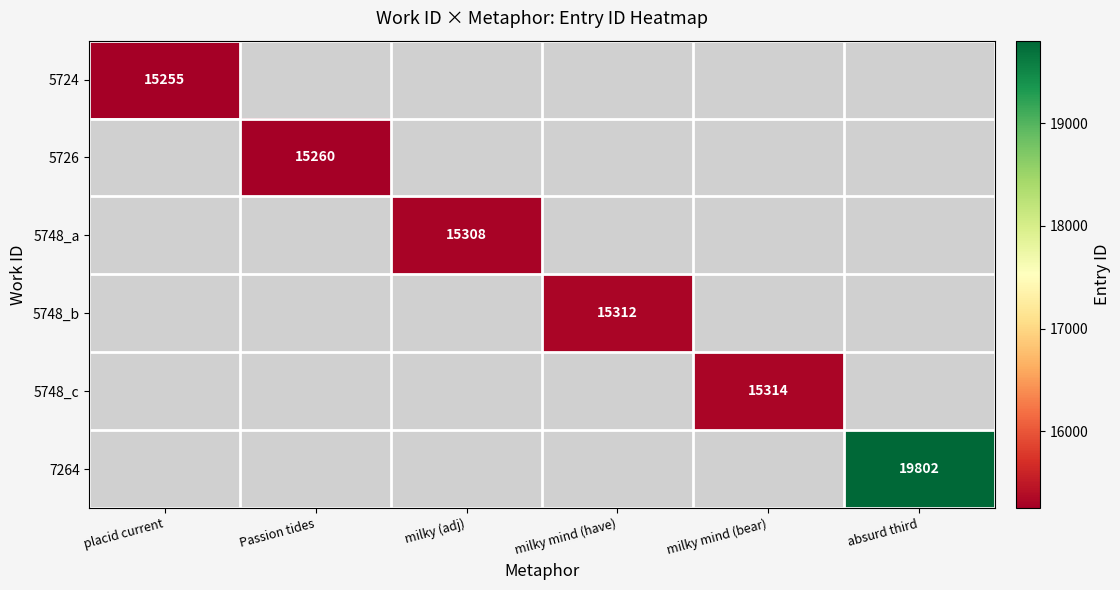

The value of 7264 at absurd third is 19802. True or false?

True